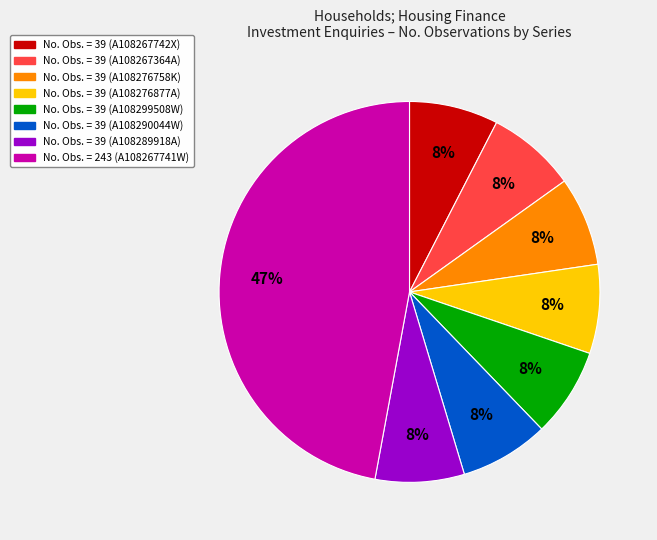

Is there a majority slice in this chart?

No